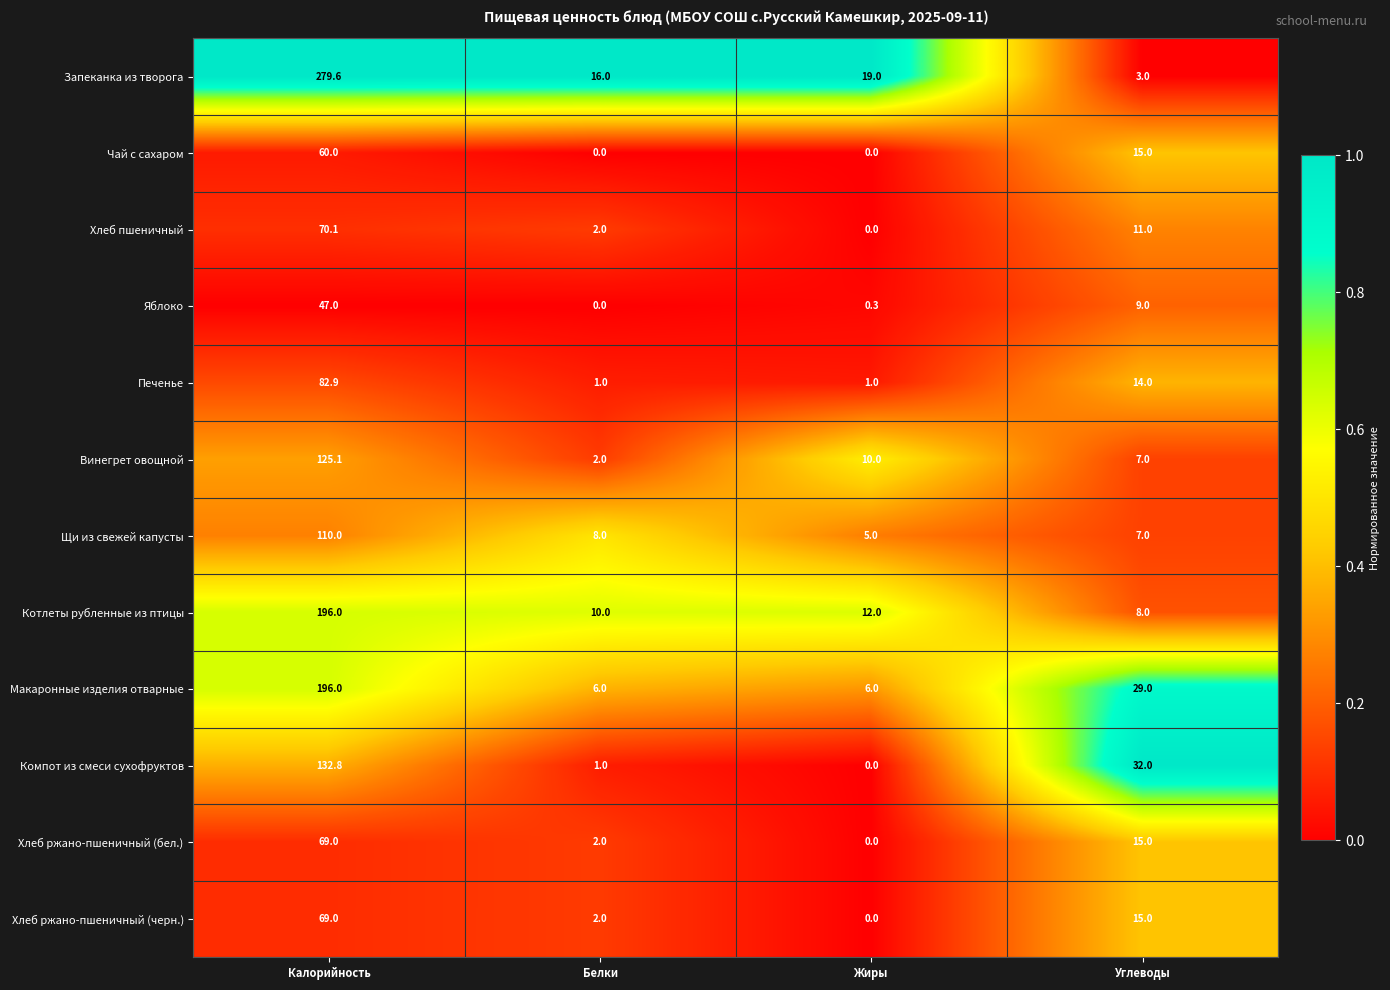

Count the Макаронные изделия отварные values in the range 6 to 196.

4